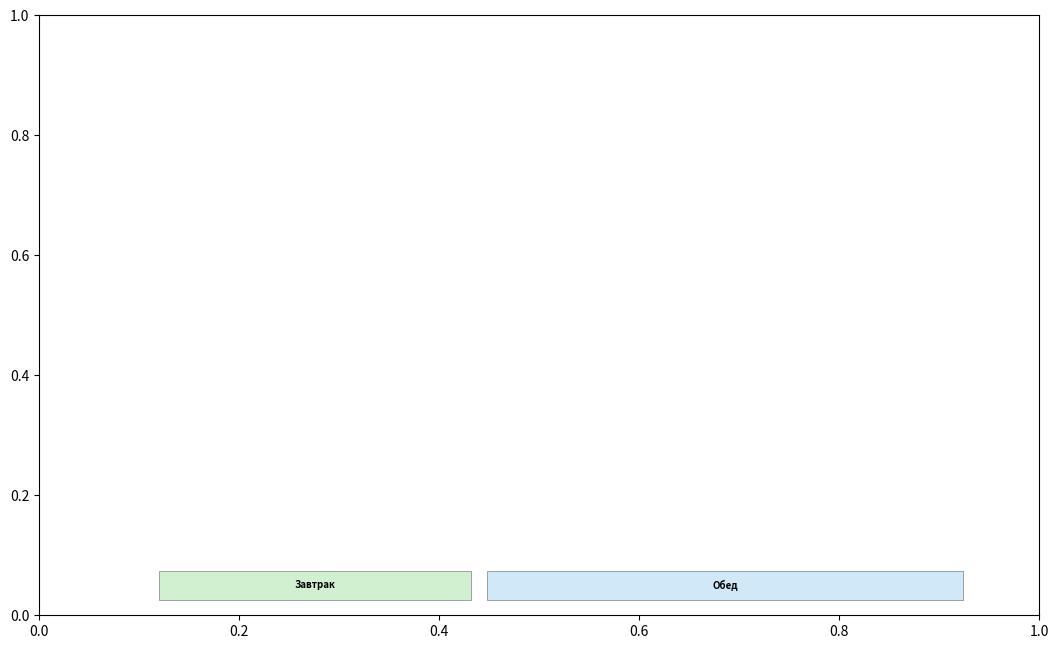

At which category is the sum across all series the highest?

Запеканка
творожная